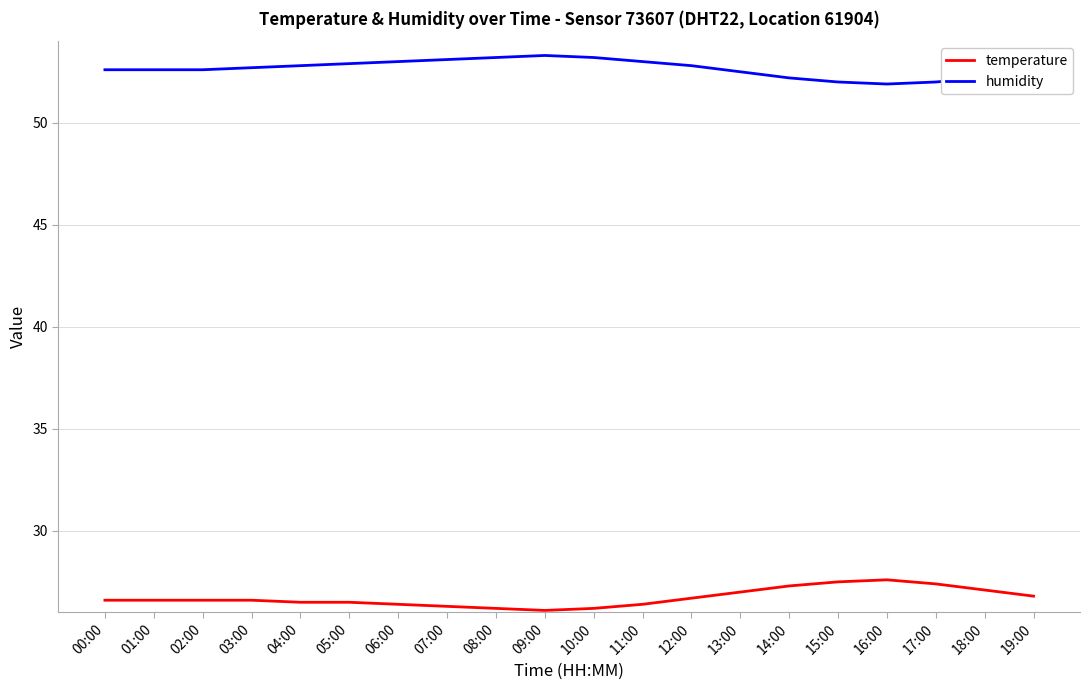

How many lines are shown in the chart?

2